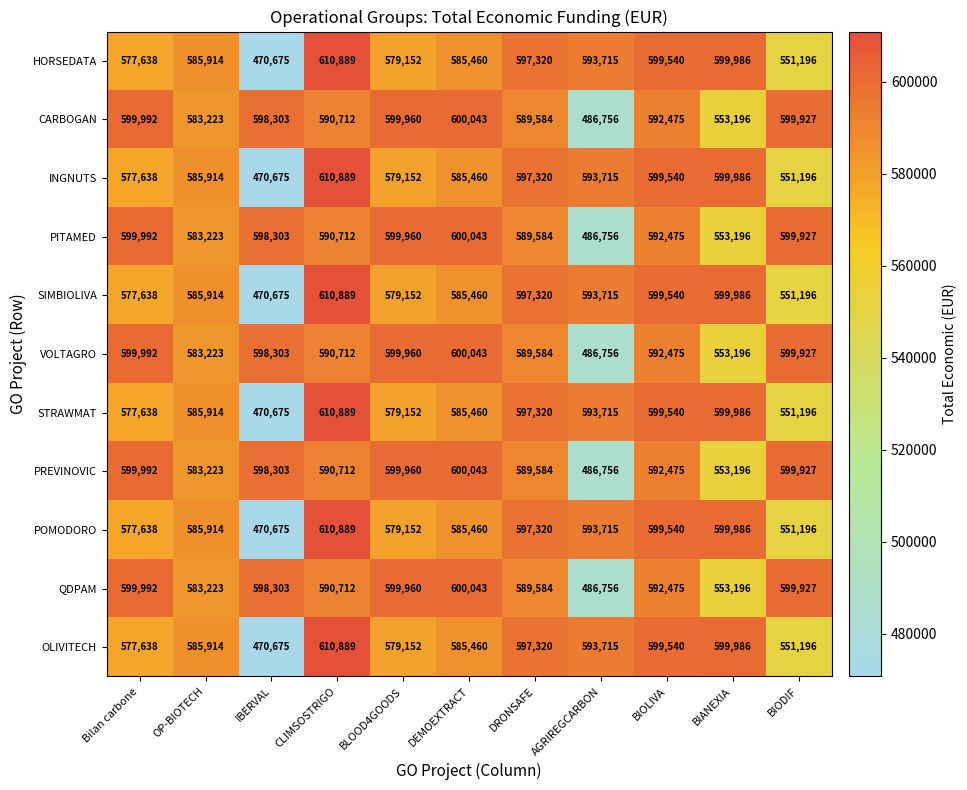

What is the sum of the POMODORO values at BIANEXIA and CLIMSOSTRIGO?

1210875